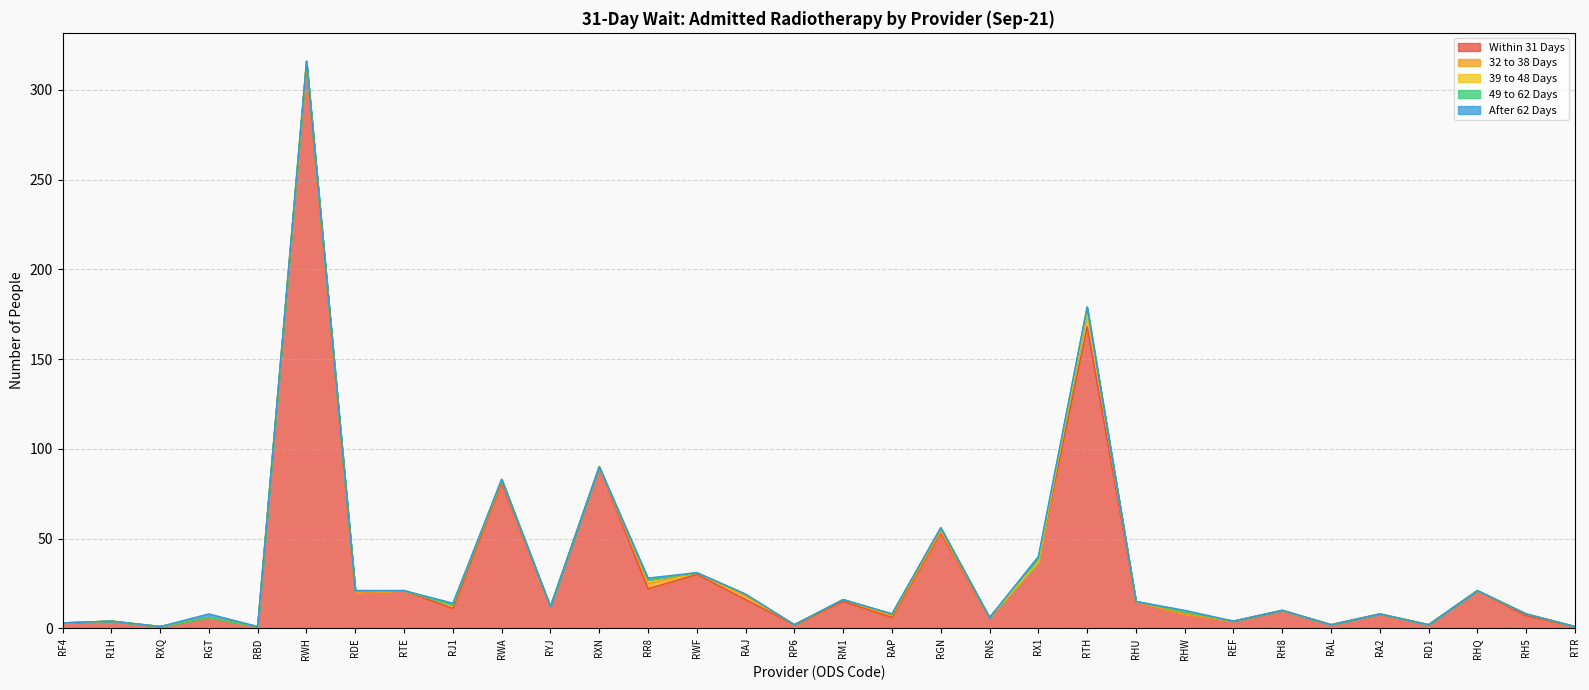

What value does the Within 31 Days series have at RH5?

7